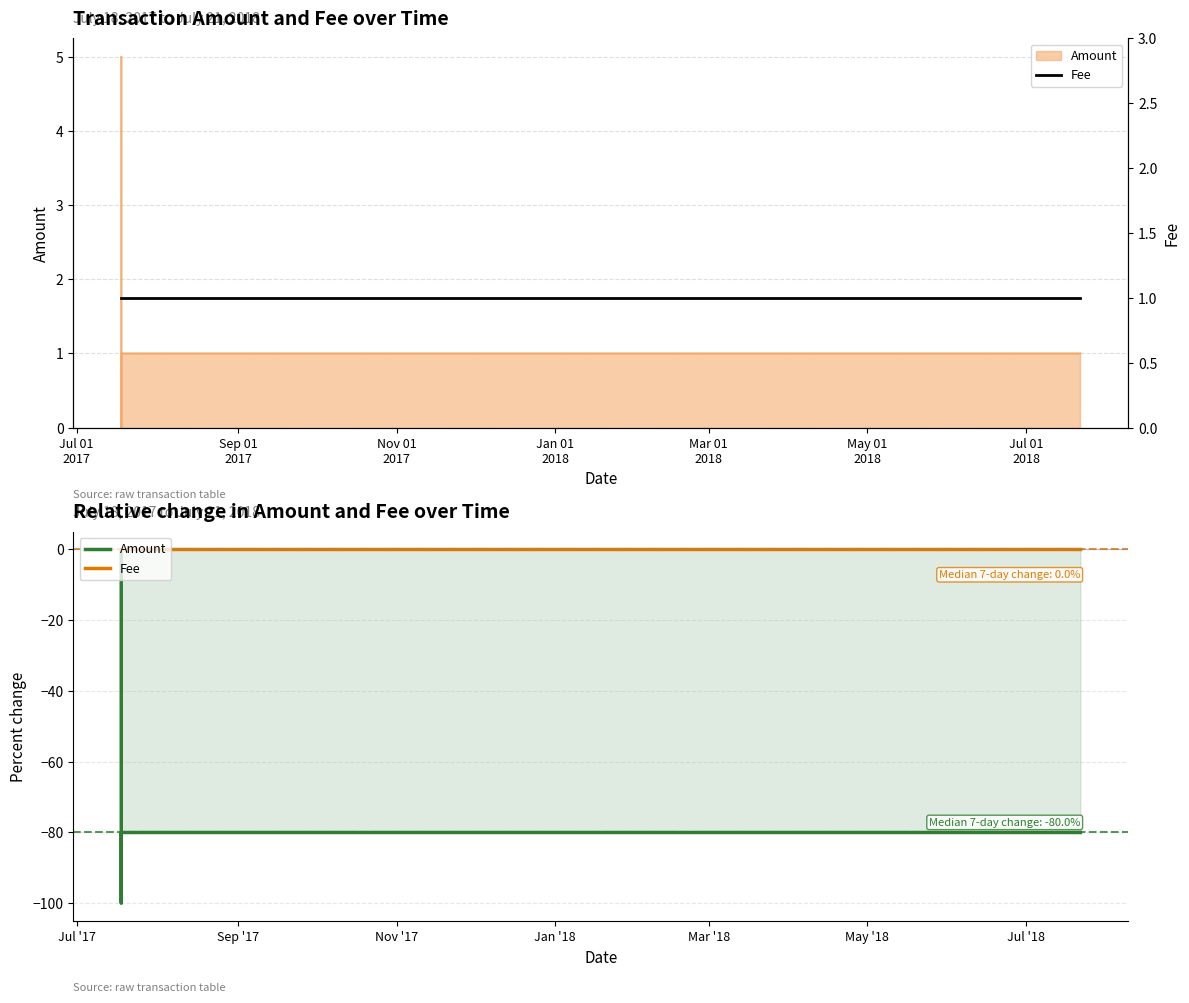

Does the chart display data point markers on the line(s)?

No